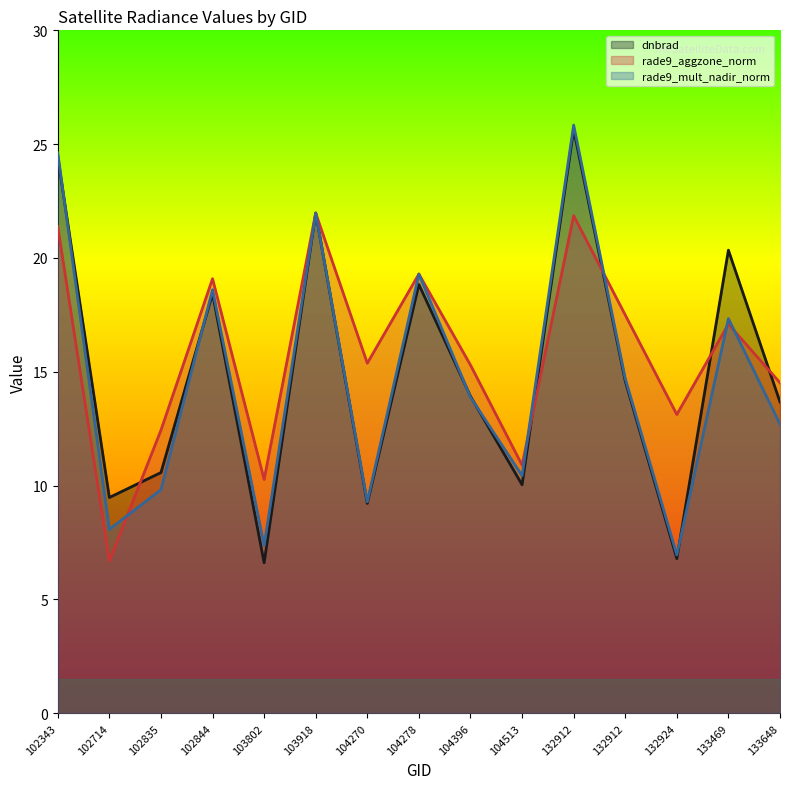

How many data points in dnbrad are less than 13?

6